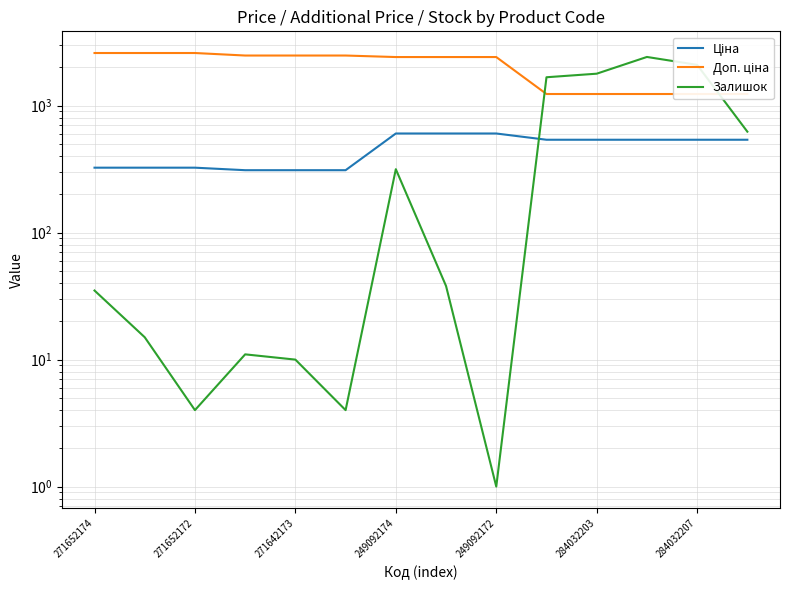

At which category is the sum across all series the highest?

11